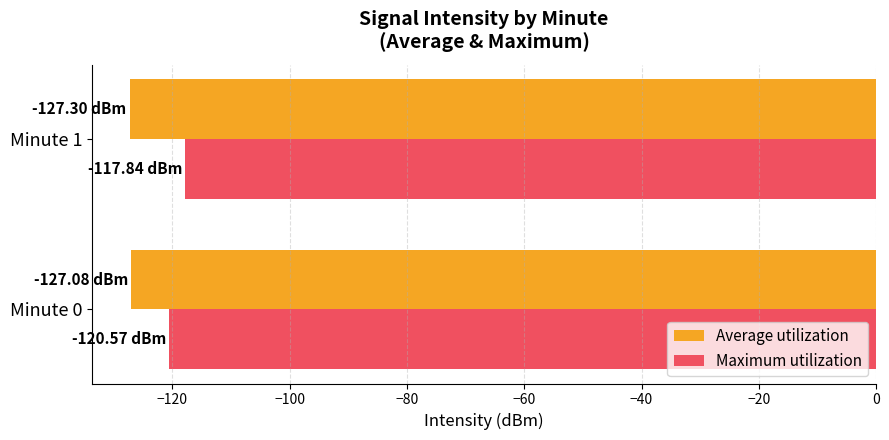

List the series in order of their peak value, lowest first.

Average utilization, Maximum utilization